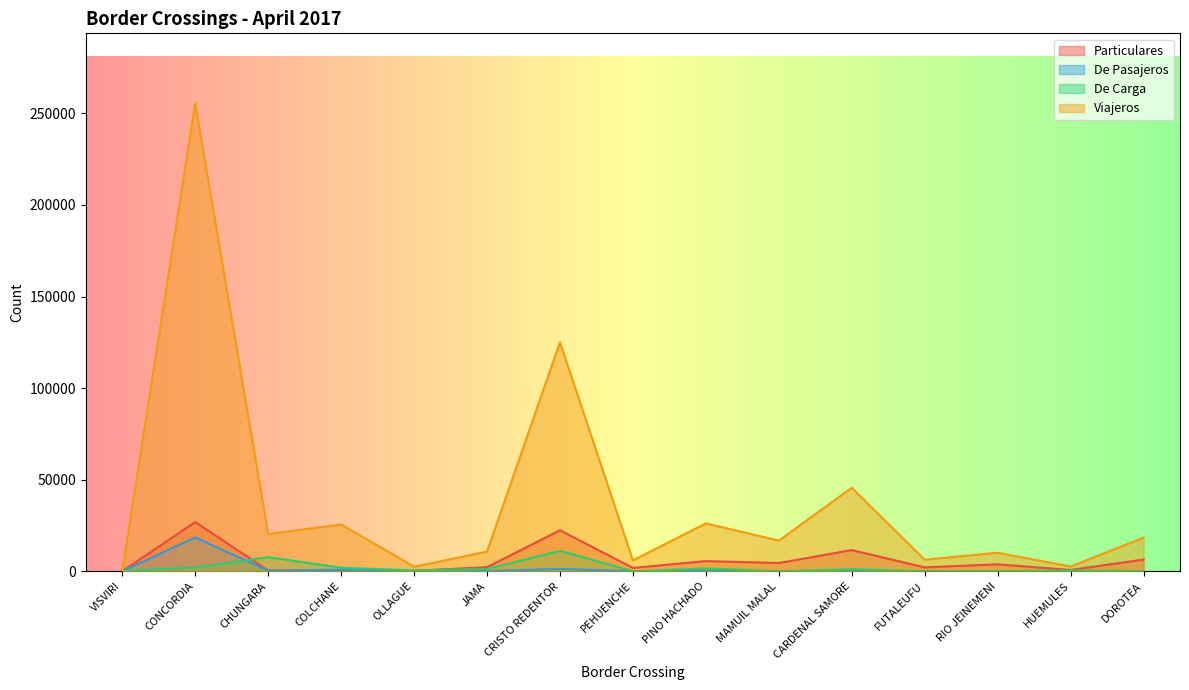

Reading left to right, extract all data points from this chart.

Particulares: VISVIRI=27	CONCORDIA=26842	CHUNGARA=424	COLCHANE=490	OLLAGUE=285	JAMA=2228	CRISTO REDENTOR=22372	PEHUENCHE=1826	PINO HACHADO=5549	MAMUIL MALAL=4494	CARDENAL SAMORE=11555	FUTALEUFU=2127	RIO JEINEMENI=3790	HUEMULES=713	DOROTEA=6369
De Pasajeros: VISVIRI=0	CONCORDIA=18479	CHUNGARA=328	COLCHANE=891	OLLAGUE=39	JAMA=95	CRISTO REDENTOR=1269	PEHUENCHE=13	PINO HACHADO=139	MAMUIL MALAL=118	CARDENAL SAMORE=291	FUTALEUFU=17	RIO JEINEMENI=11	HUEMULES=2	DOROTEA=72
De Carga: VISVIRI=249	CONCORDIA=2010	CHUNGARA=7725	COLCHANE=1909	OLLAGUE=477	JAMA=1243	CRISTO REDENTOR=11179	PEHUENCHE=0	PINO HACHADO=1537	MAMUIL MALAL=0	CARDENAL SAMORE=1094	FUTALEUFU=3	RIO JEINEMENI=24	HUEMULES=477	DOROTEA=26
Viajeros: VISVIRI=371	CONCORDIA=255393	CHUNGARA=20366	COLCHANE=25536	OLLAGUE=2479	JAMA=10712	CRISTO REDENTOR=125027	PEHUENCHE=5946	PINO HACHADO=26122	MAMUIL MALAL=16748	CARDENAL SAMORE=45592	FUTALEUFU=6310	RIO JEINEMENI=10122	HUEMULES=2615	DOROTEA=18346